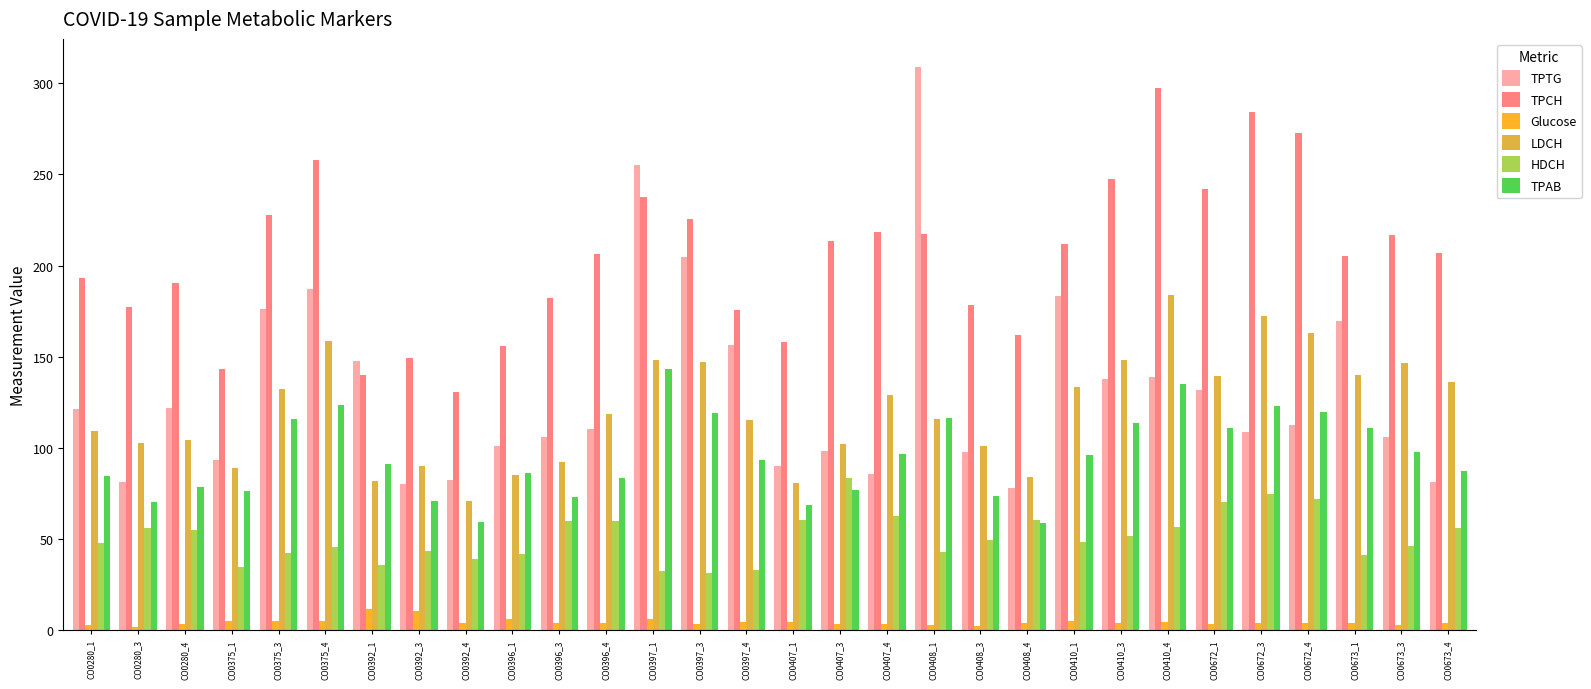

What is the label of the 12th bar from the left?

CO0396_4